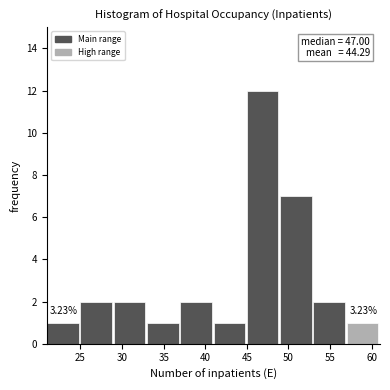

Over which range of the x-axis is the bar tallest?

45 to 49